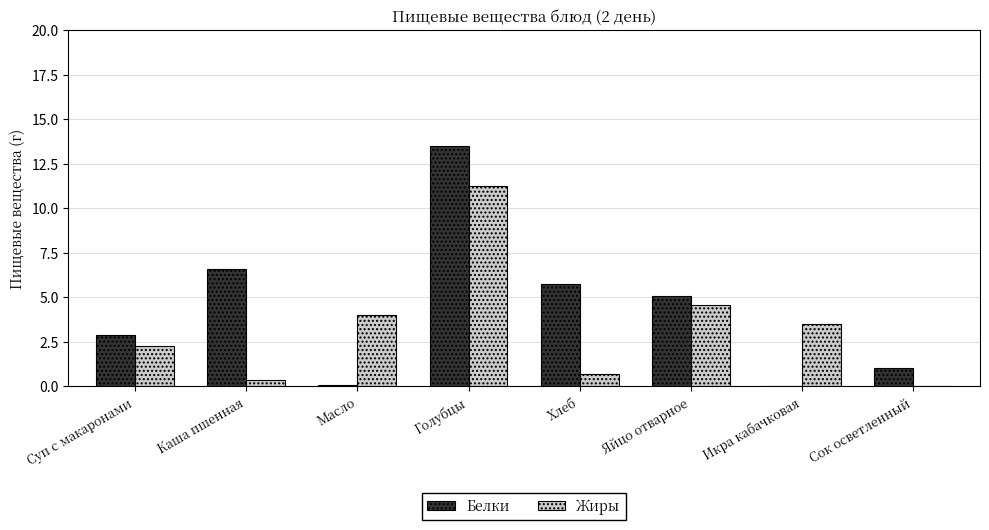

Between Суп с макаронами and Яйцо отварное, which series saw the biggest shift?

Жиры